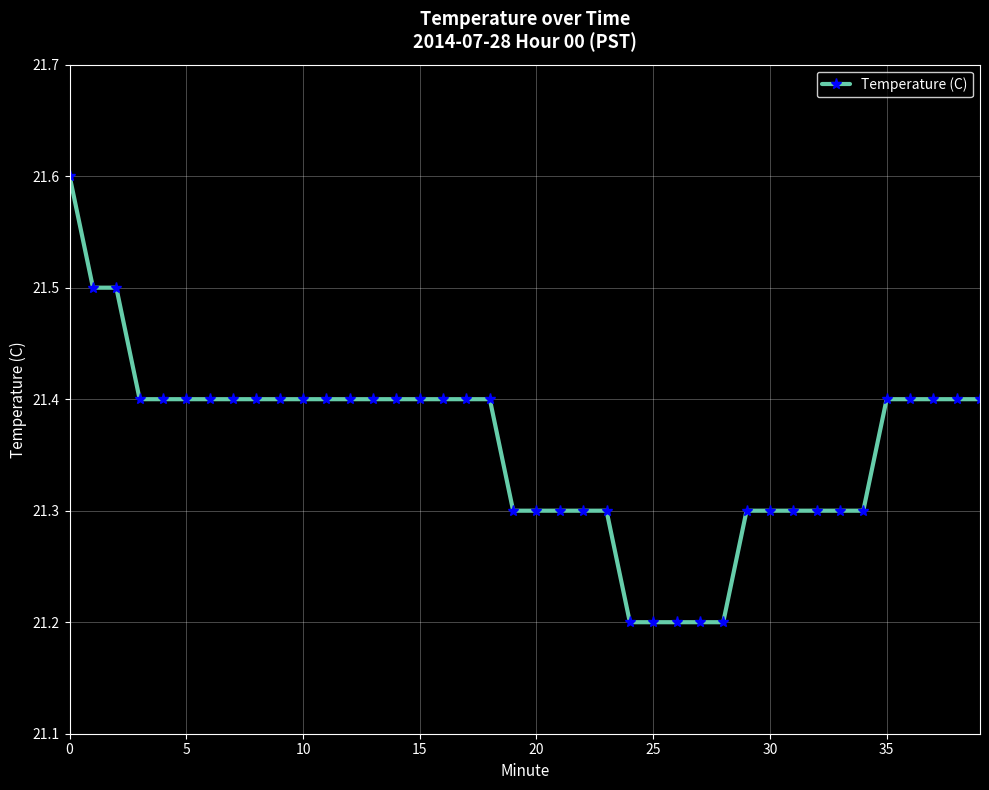

What is the maximum value shown in the chart?

21.6